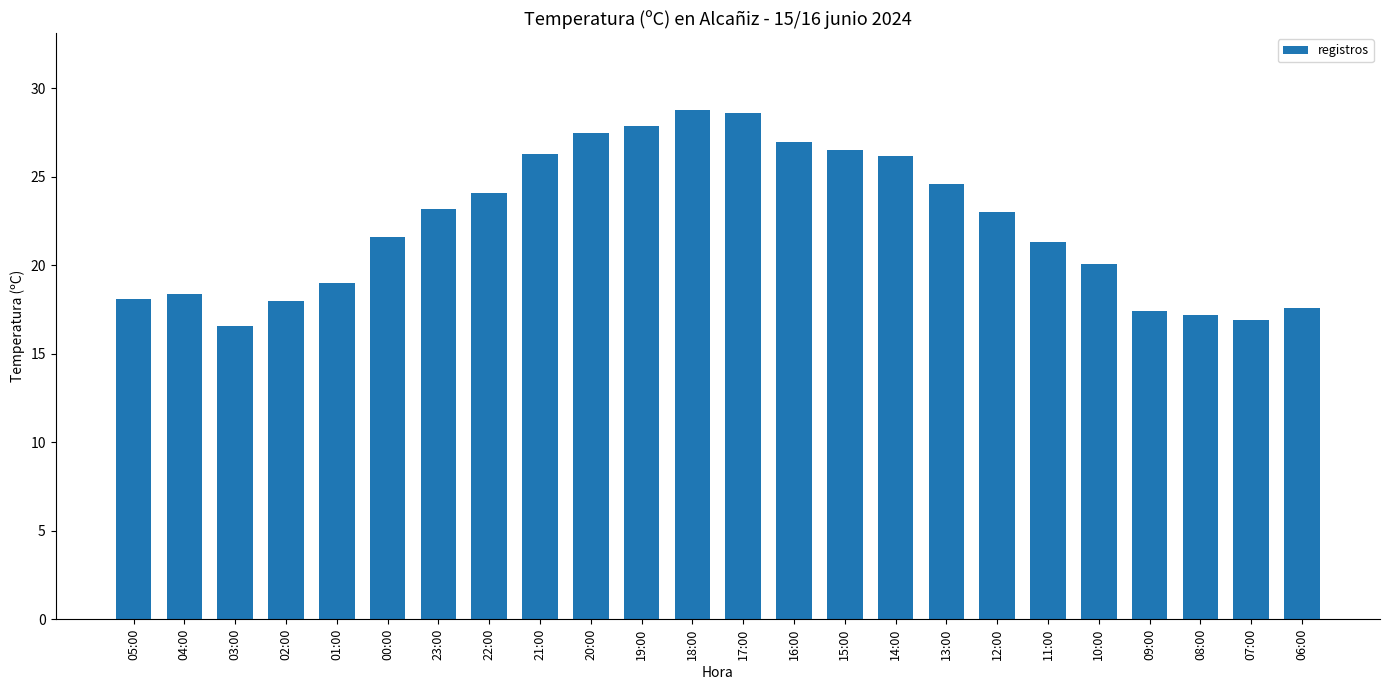

The chart shows a value of 5.9 at 16:00. True or false?

False